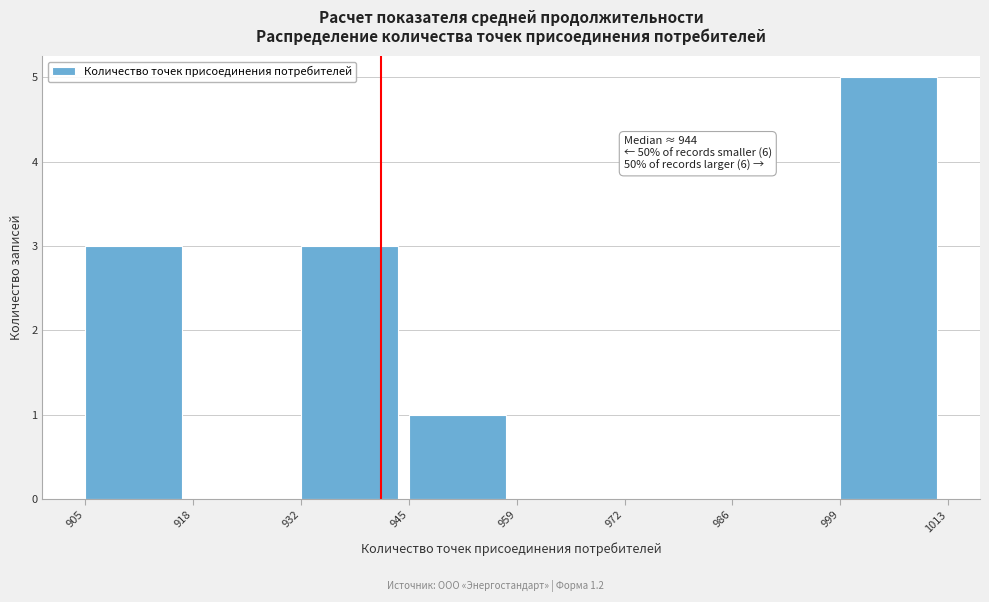

Over which range of the x-axis is the bar tallest?

999 to 1013